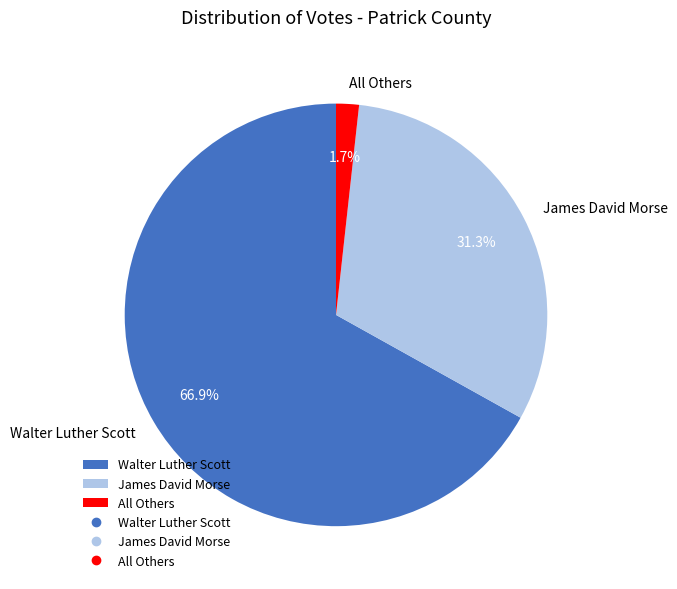

The All Others slice represents 2% of the pie. True or false?

True